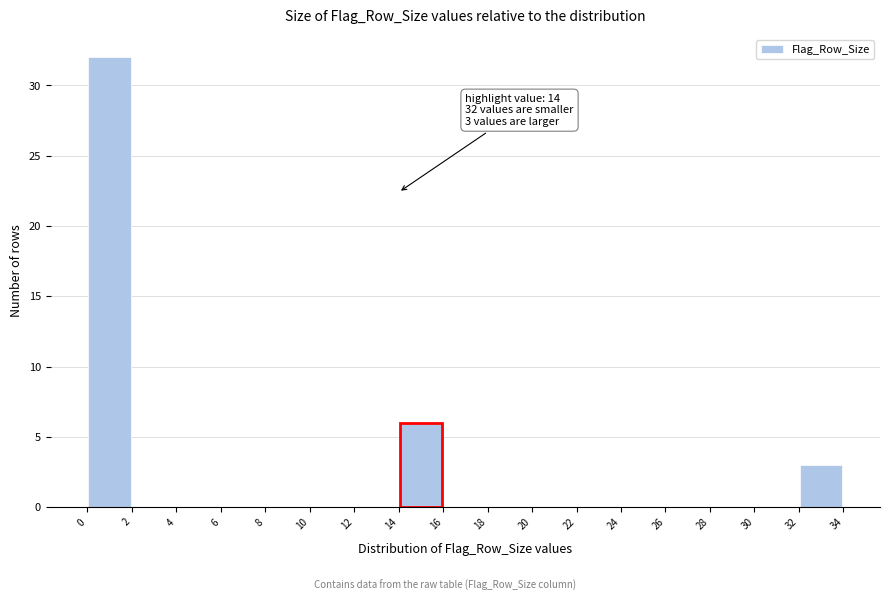

Which range on the x-axis has the tallest bar?

0 to 2